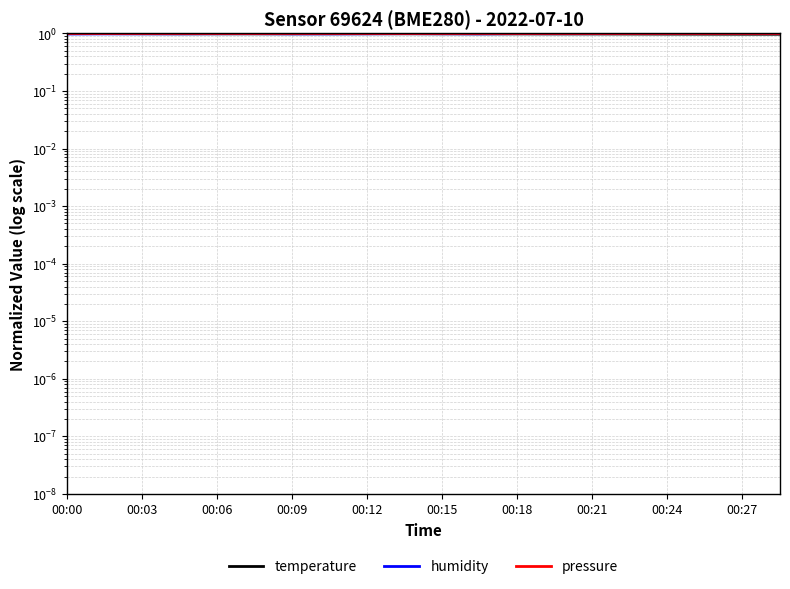

Is this an area chart (filled region under the line)?

No